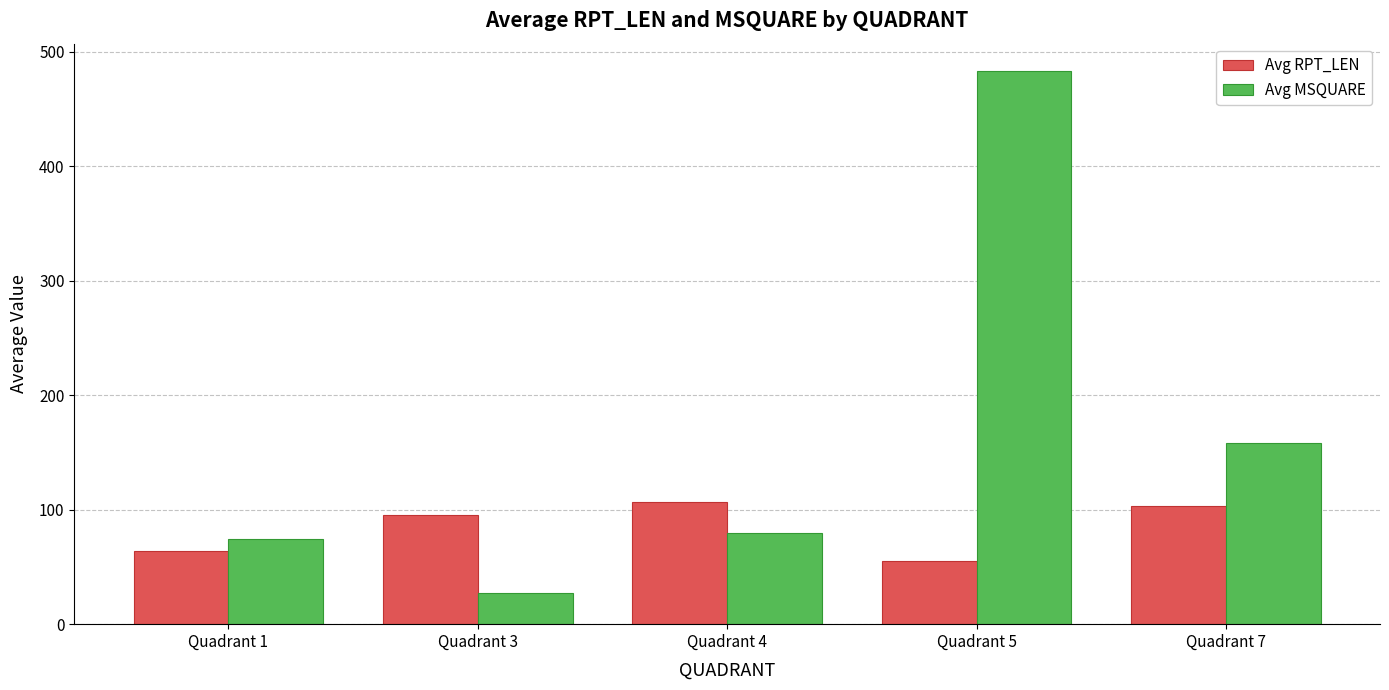

Are the bars grouped side by side (vs. stacked)?

Yes